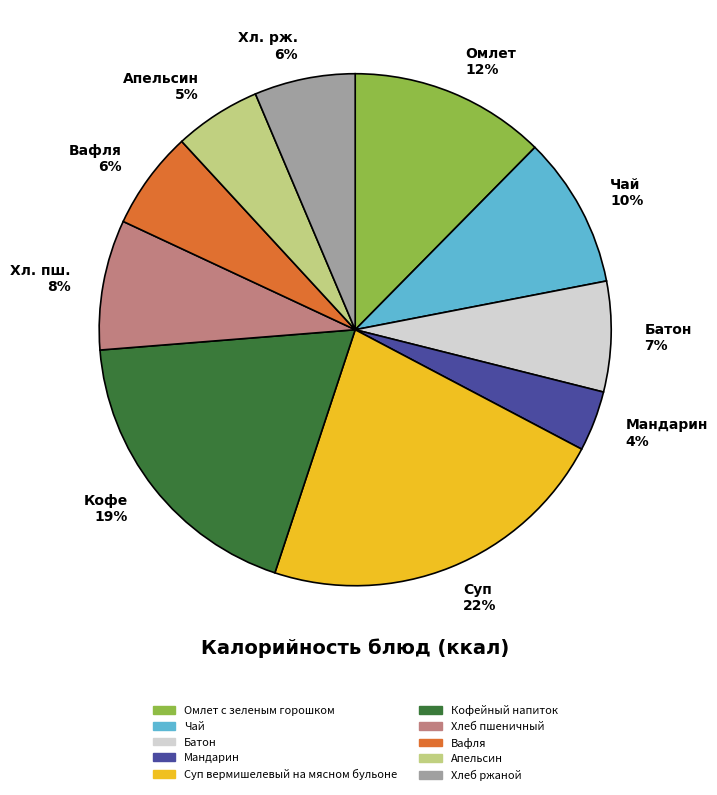

To the nearest percent, what is the average slice percentage?

10%